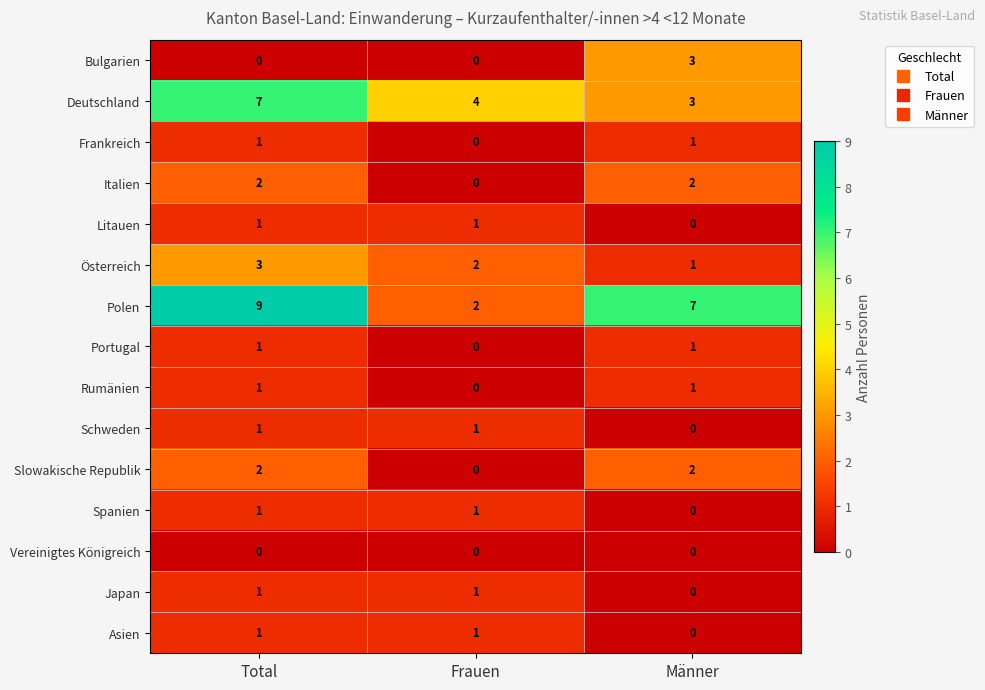

Count the number of data series in this chart.

15